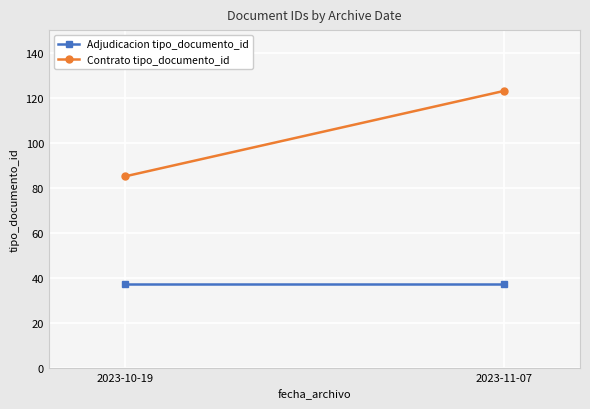

True or false: Adjudicacion tipo_documento_id has a value of 22 at 2023-11-07.

False